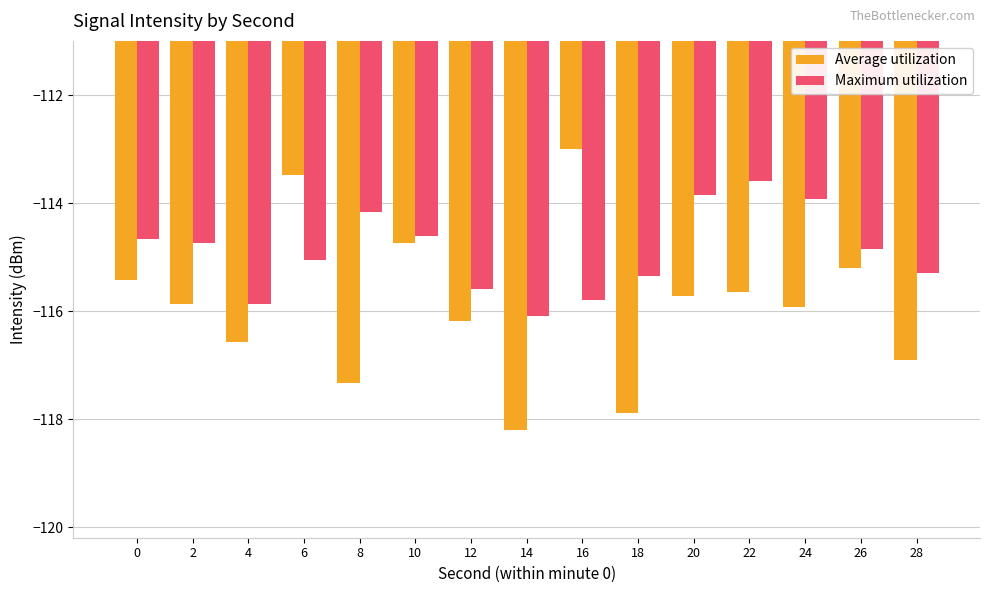

At 2, list the series in order from smallest to largest.

Average utilization, Maximum utilization